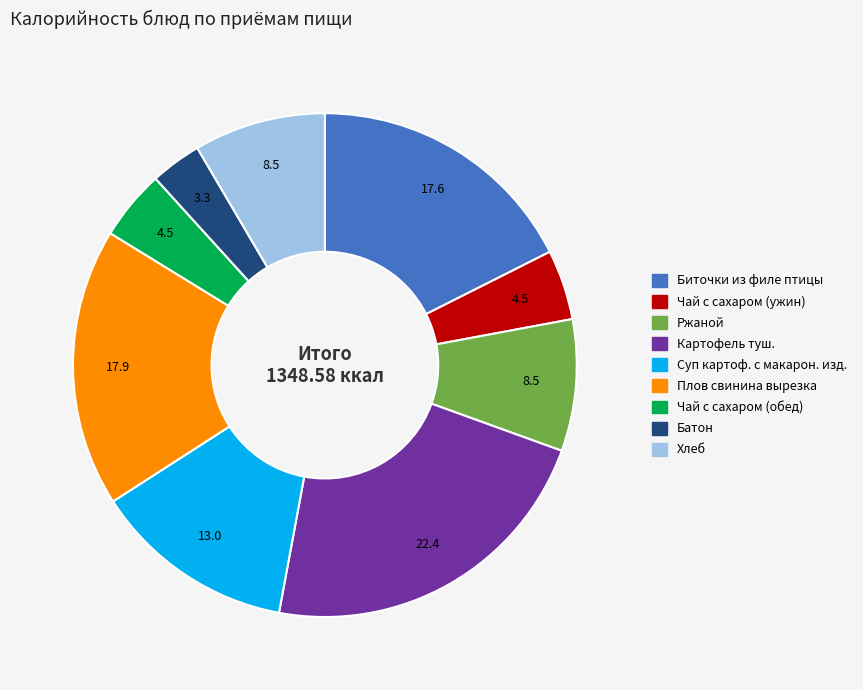

Is the sum of Суп картоф. с макарон. изд. and Батон greater than half?

No